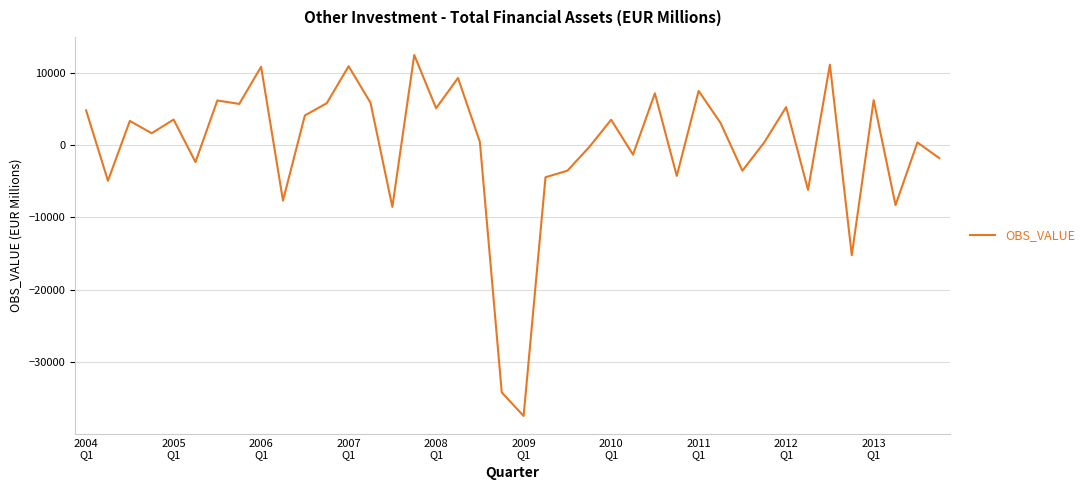

What is the smallest value displayed?

-37403.0